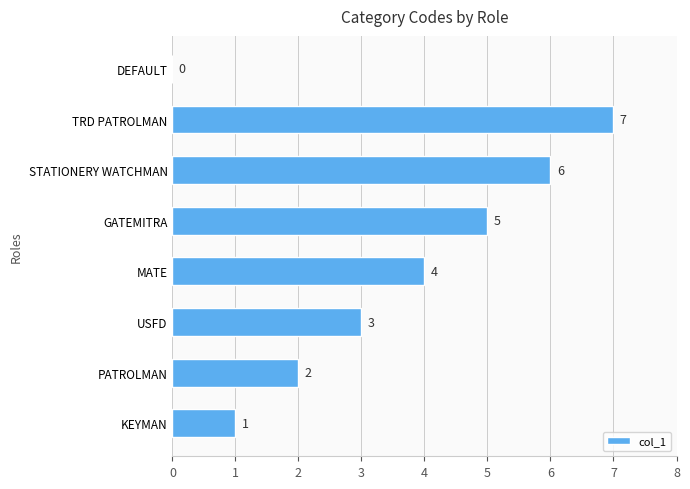

The value at KEYMAN is 0. True or false?

False